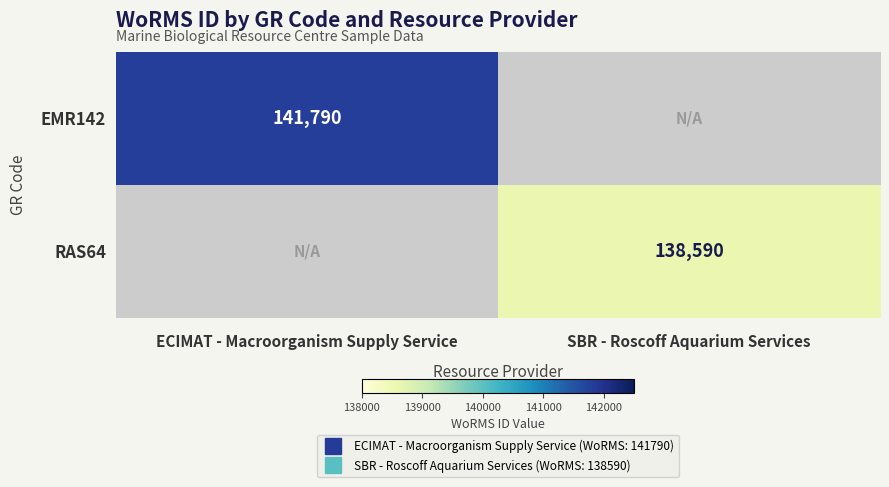

The RAS64 series shows -46073 at ECIMAT - Macroorganism Supply Service. True or false?

False